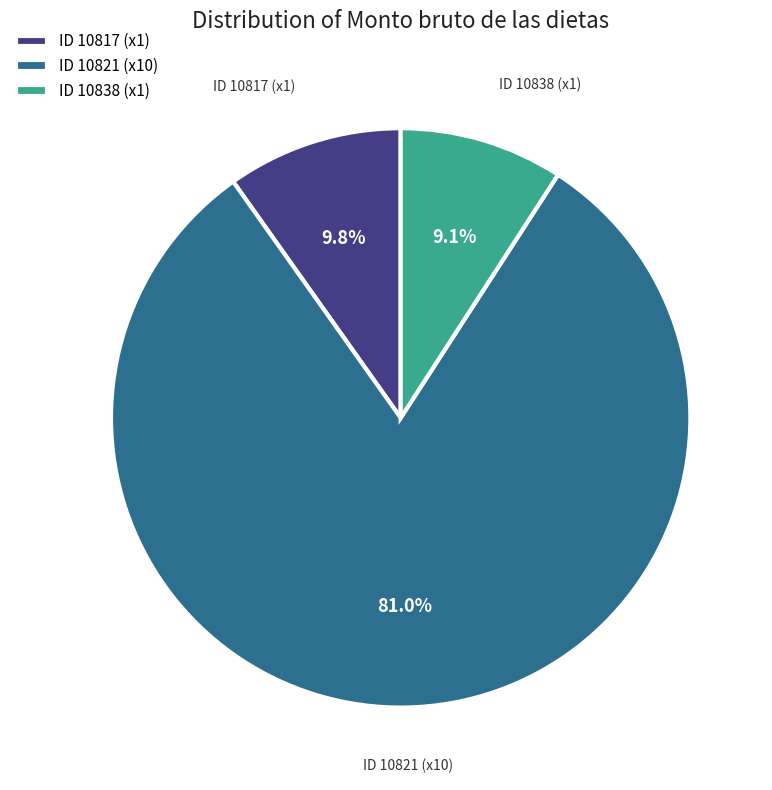

Approximately how many times larger is the value at ID 10821 (x10) compared to ID 10817 (x1)?

8.3